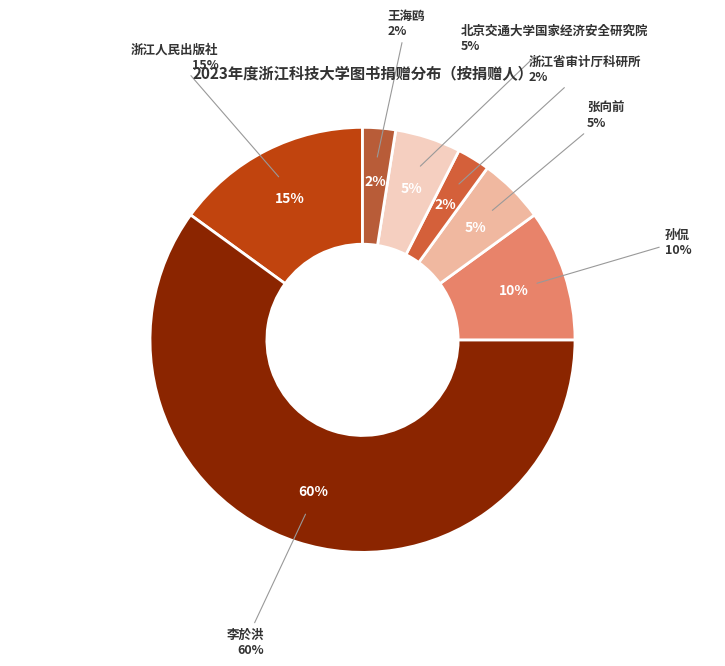

Is it true that 王海鸥 is 2% of the pie?

True